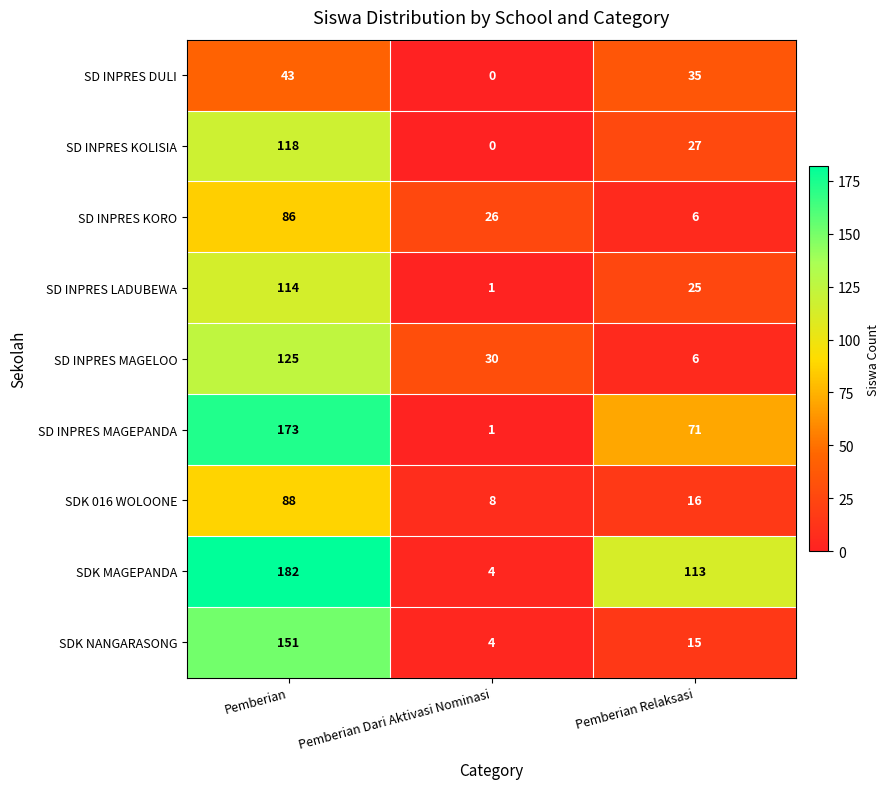

Count the SD INPRES DULI values in the range 0 to 43.

3